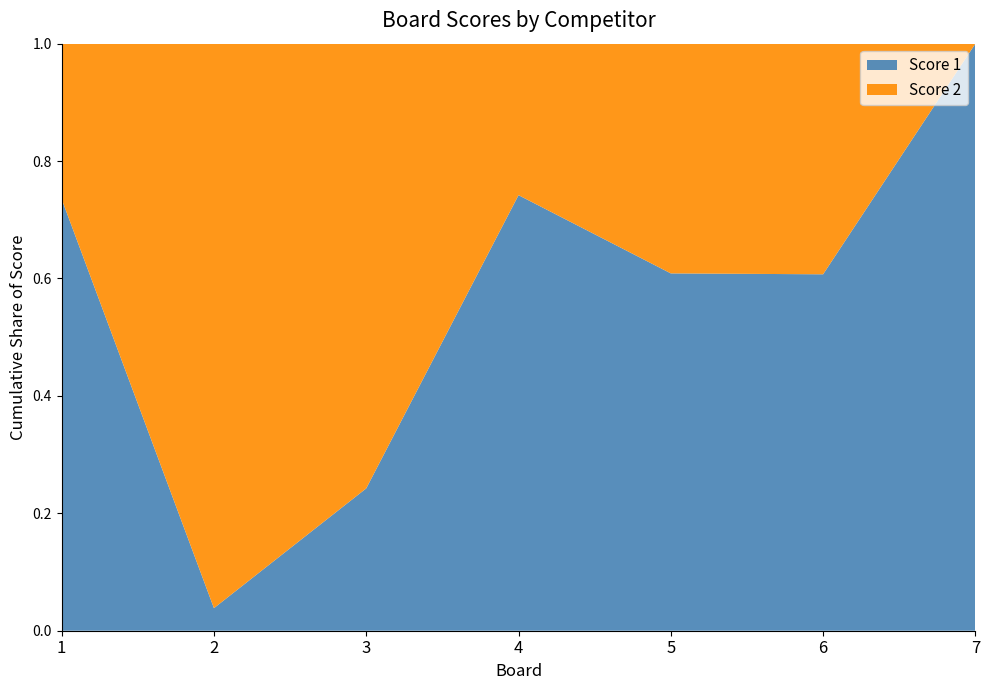

Reading left to right, what are all the values shown in this chart?

Score 1: 1=25	2=1	3=8	4=23	5=14	6=17	7=25
Score 2: 1=9	2=25	3=25	4=8	5=9	6=11	7=0